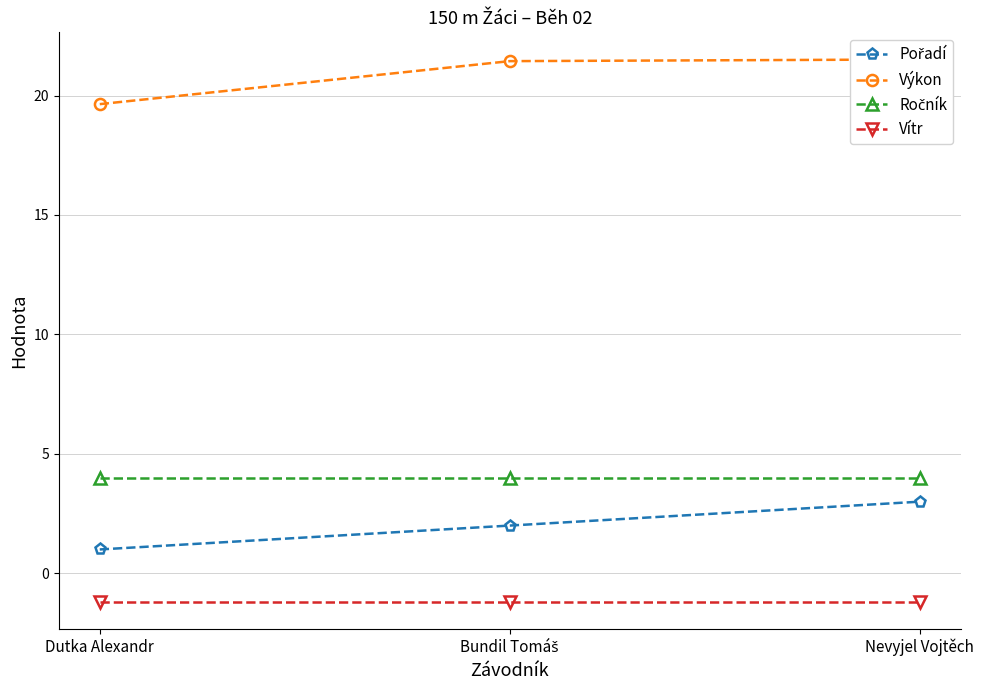

How many Pořadí values are between 1 and 3?

3